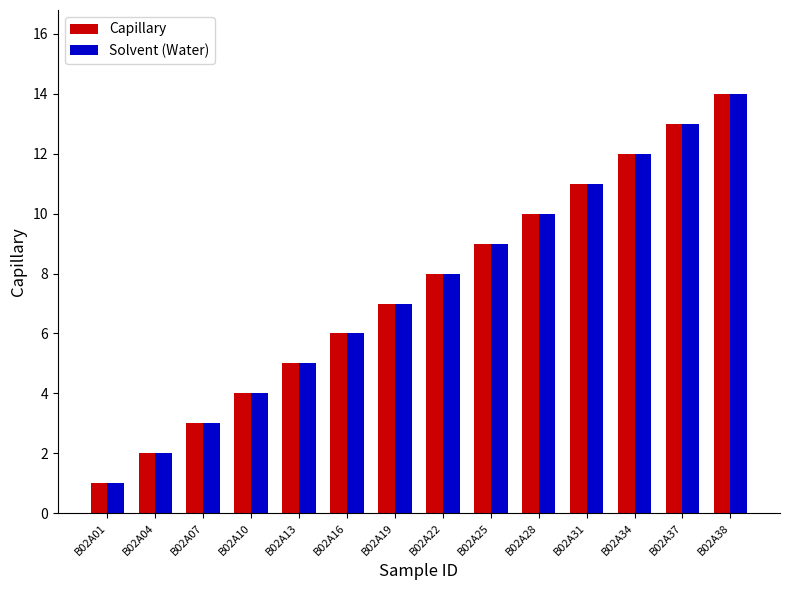

Does the chart contain any negative values?

No